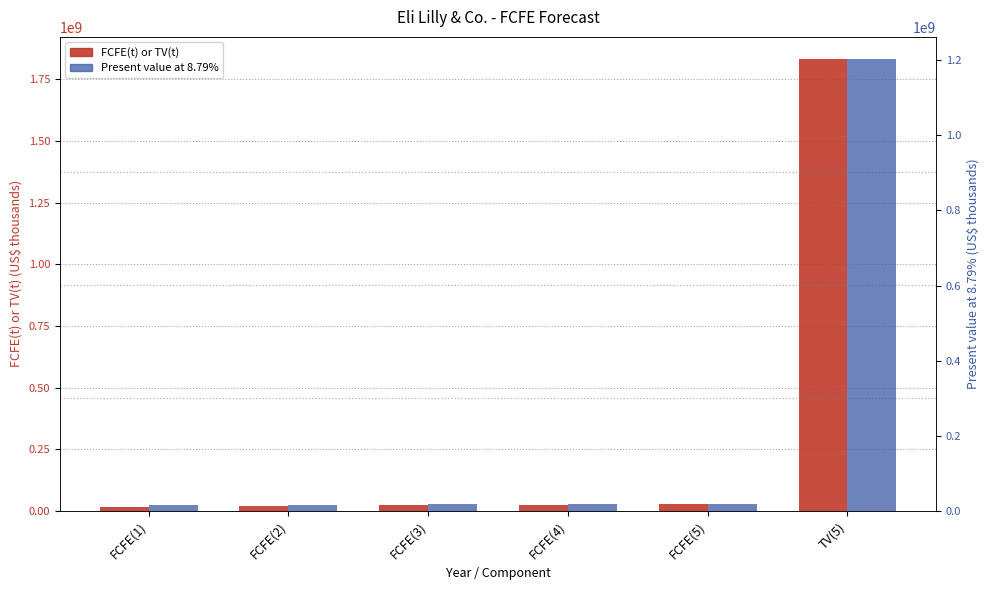

At how many categories does at least one series exceed 378984990?

1